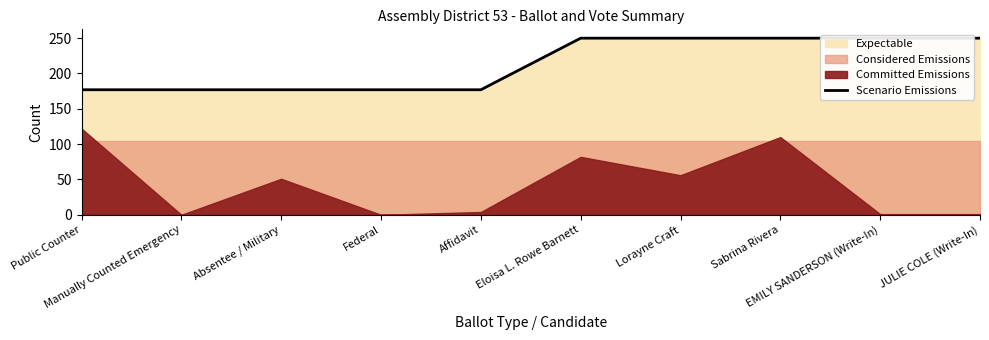

What is the label of the 2nd point from the left?

Manually Counted Emergency